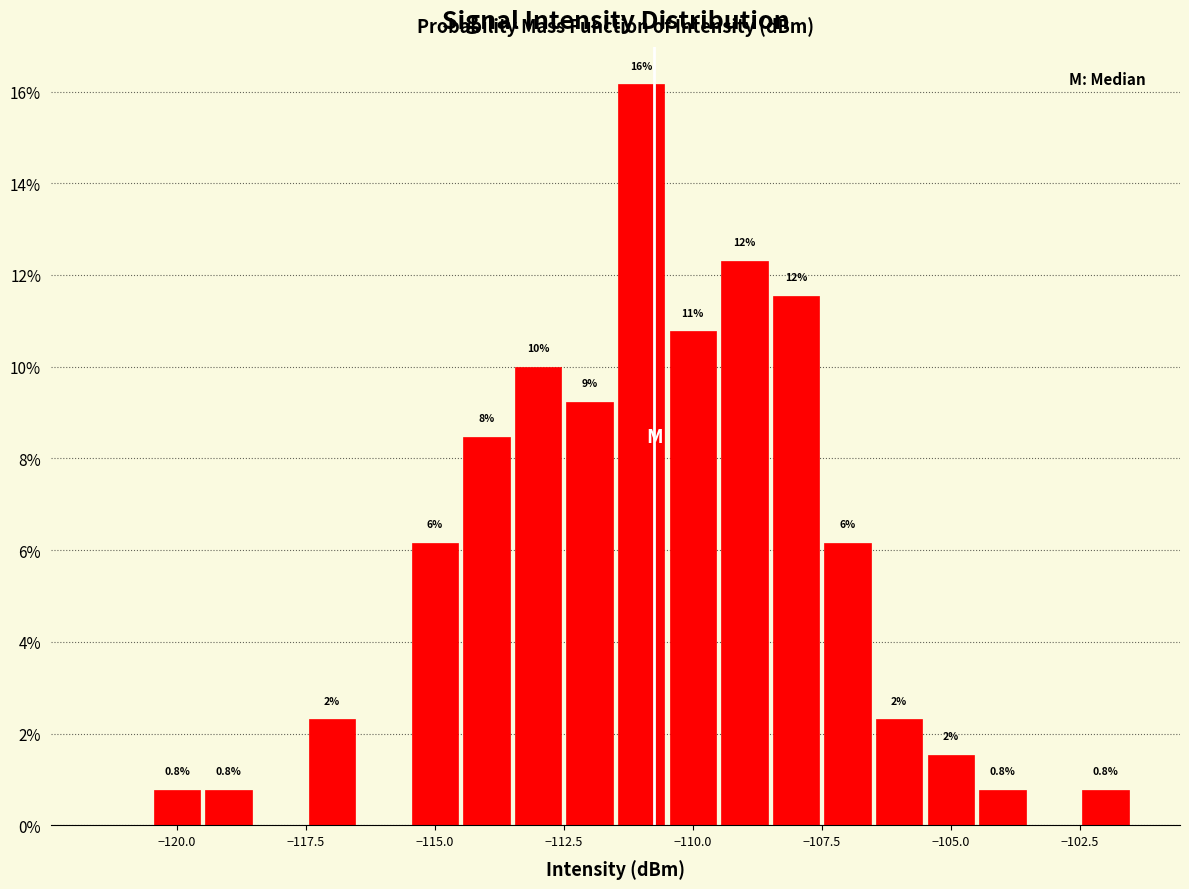

Read against the x-axis, roughly where is the centre of the tallest bar?

-111.0